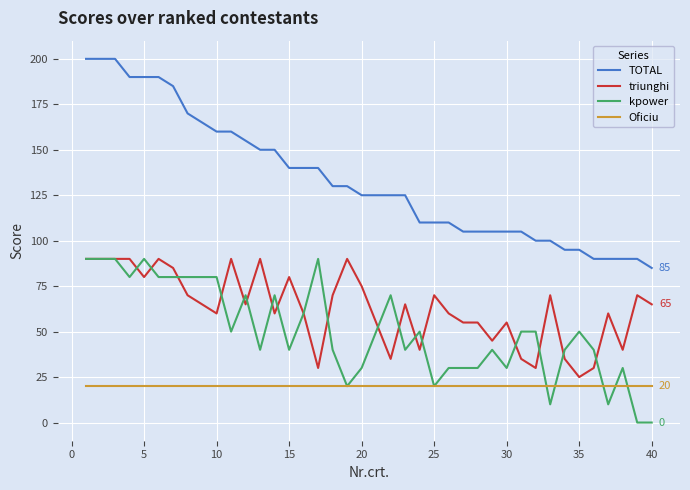

What is the maximum value shown in the chart?

200